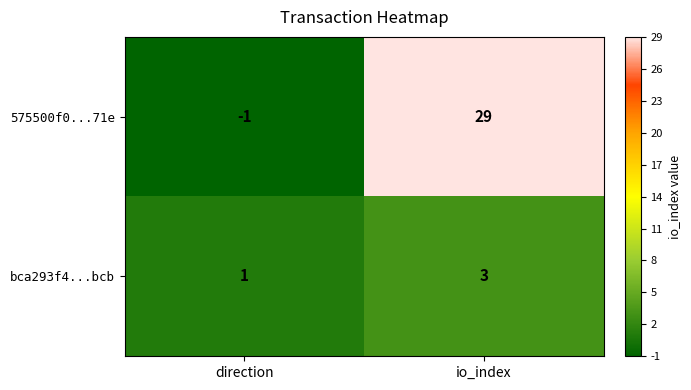

What is the spread (max minus min) of values at io_index?

26